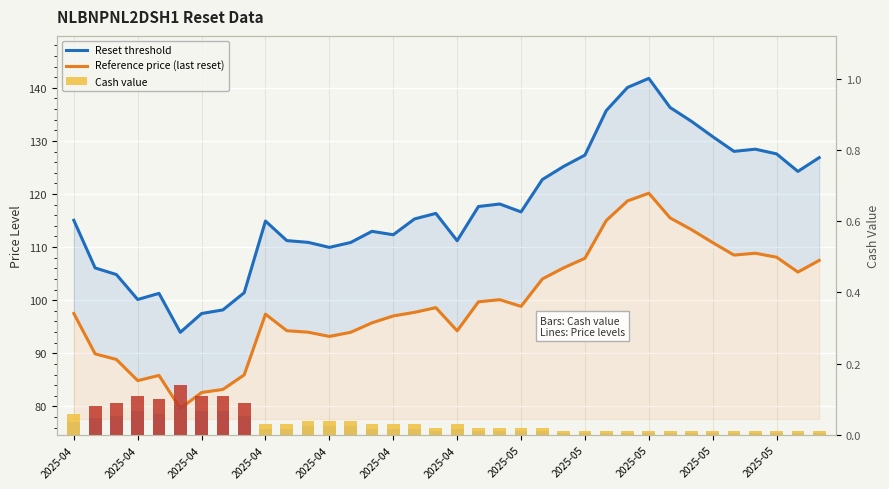

At which label is Reference price (last reset) closest to 99?

2025-05